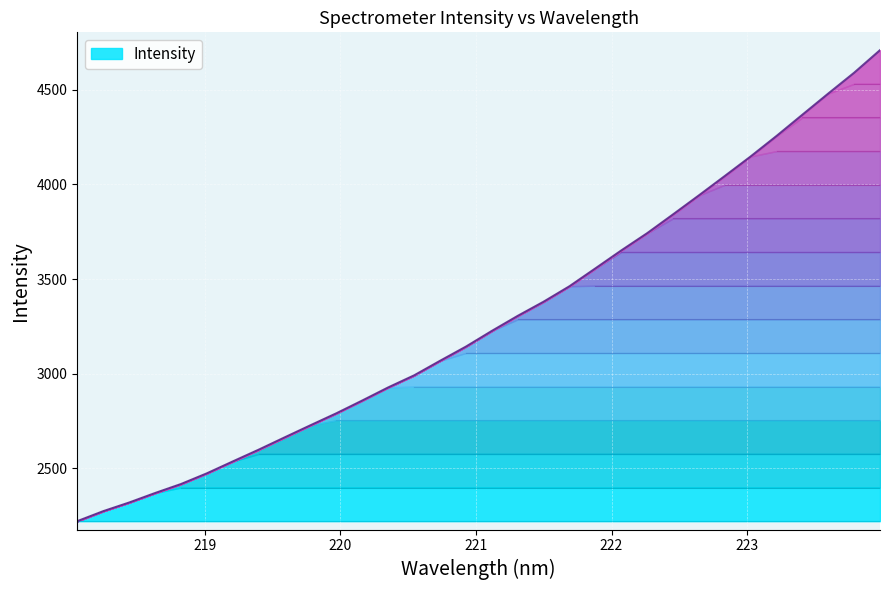

Reading left to right, list all the values displayed in this chart.

218.0596=2220.9	218.2508=2273.6	218.442=2319.3	218.6332=2369.4	218.8244=2417.0	219.0156=2473.6	219.2067=2536.5	219.3979=2598.7	219.589=2663.5	219.7801=2727.7	219.9712=2791.0	220.1623=2858.5	220.3533=2927.7	220.5444=2991.3	220.7354=3068.1	220.9264=3143.2	221.1174=3226.1	221.3083=3305.6	221.4993=3380.4	221.6902=3462.1	221.8812=3556.4	222.0721=3651.2	222.263=3742.3	222.4538=3841.6	222.6447=3942.2	222.8355=4044.4	223.0264=4147.8	223.2172=4256.0	223.408=4368.4	223.5987=4480.1	223.7895=4590.0	223.9802=4709.3